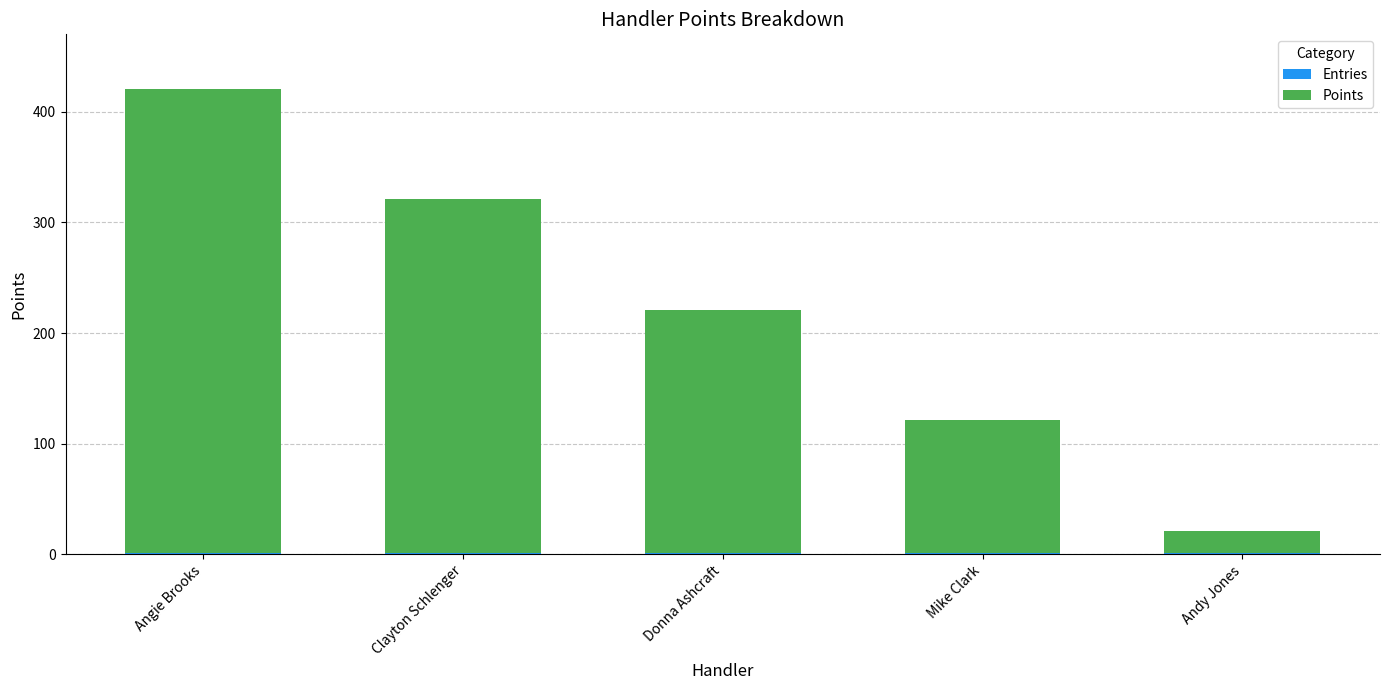

At which category is the sum across all series the highest?

Angie Brooks